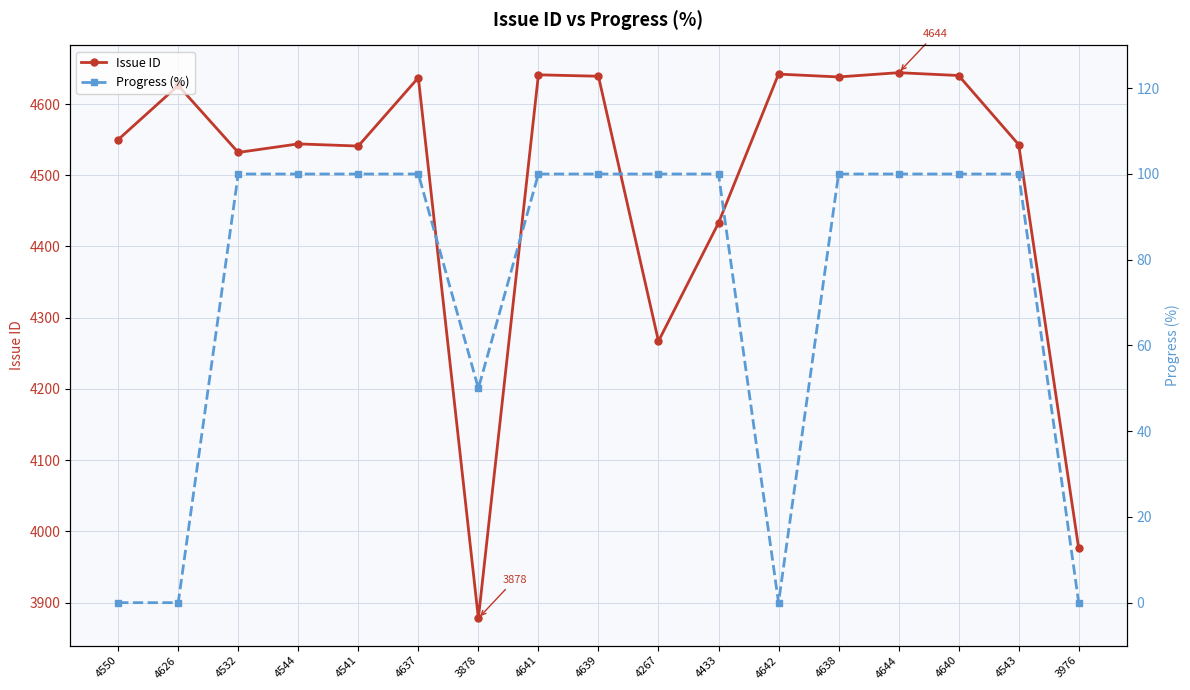

Is this an area chart (filled region under the line)?

No